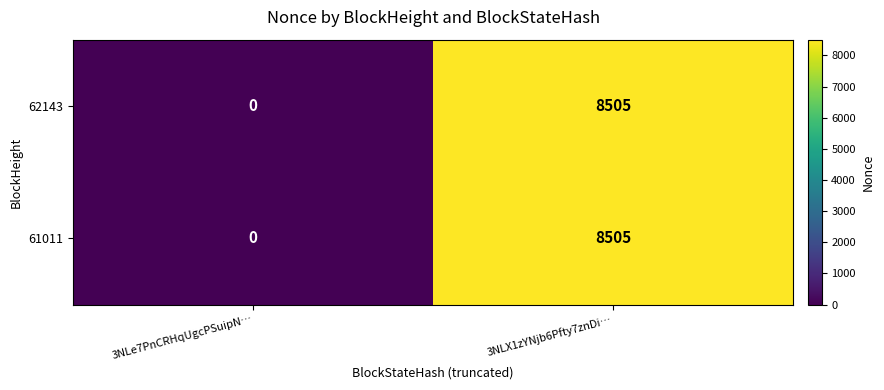

Reading left to right, extract all data points from this chart.

62143: 3NLe7PnCRHqUgcPSuipN…=0	3NLX1zYNjb6Pfty7znDi…=8505
61011: 3NLe7PnCRHqUgcPSuipN…=0	3NLX1zYNjb6Pfty7znDi…=8505